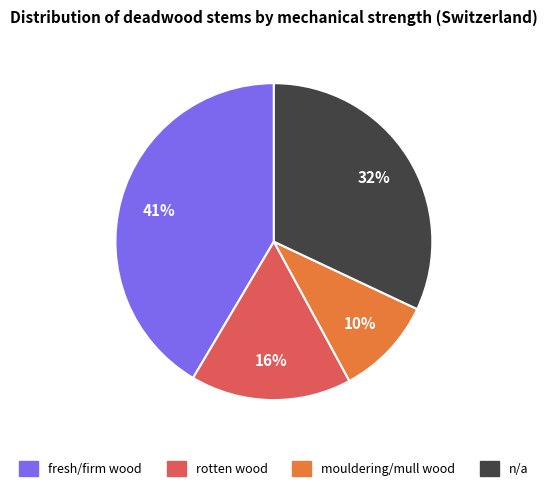

Is it true that n/a is 32% of the pie?

True